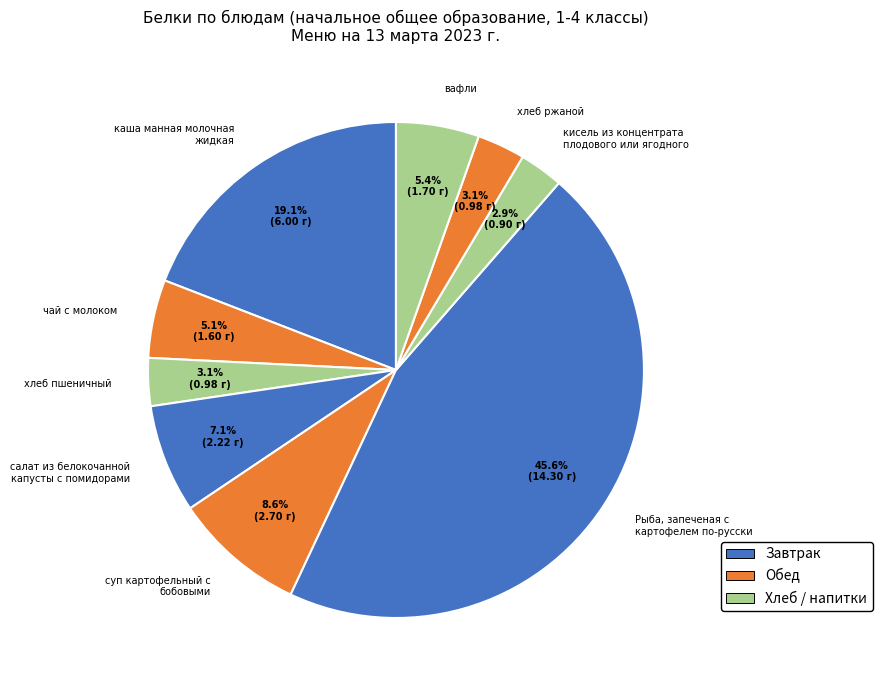

How many slices are in this pie chart?

9